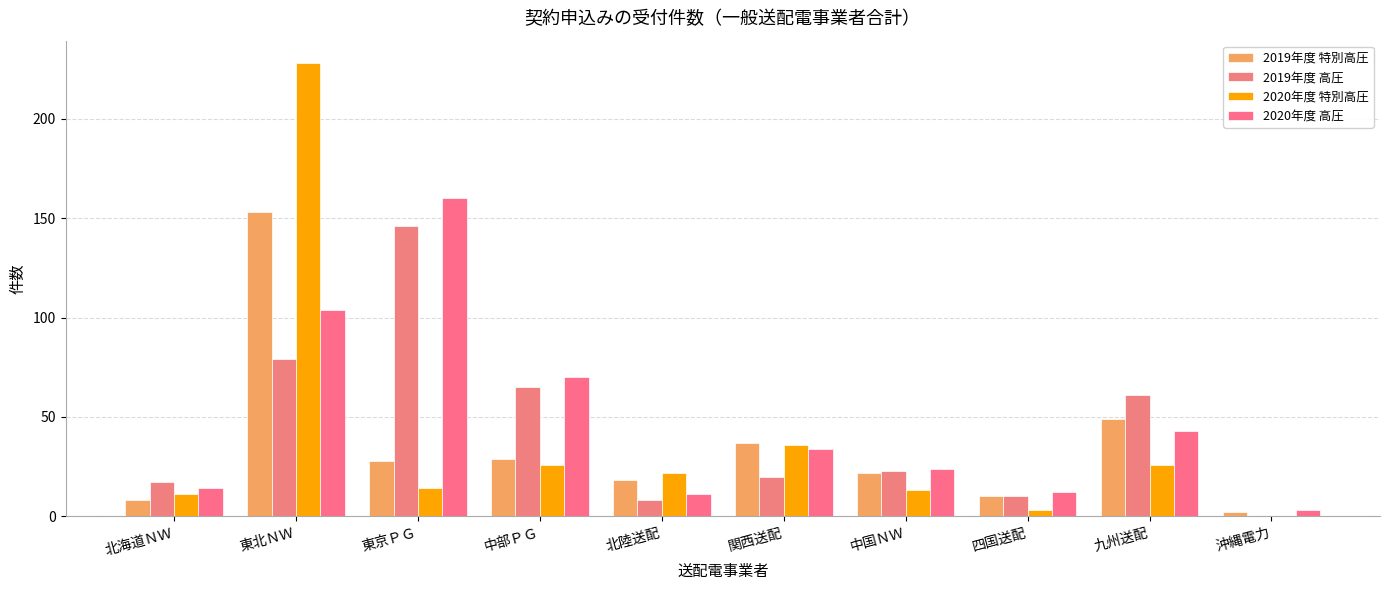

How many data points does each series have?

10